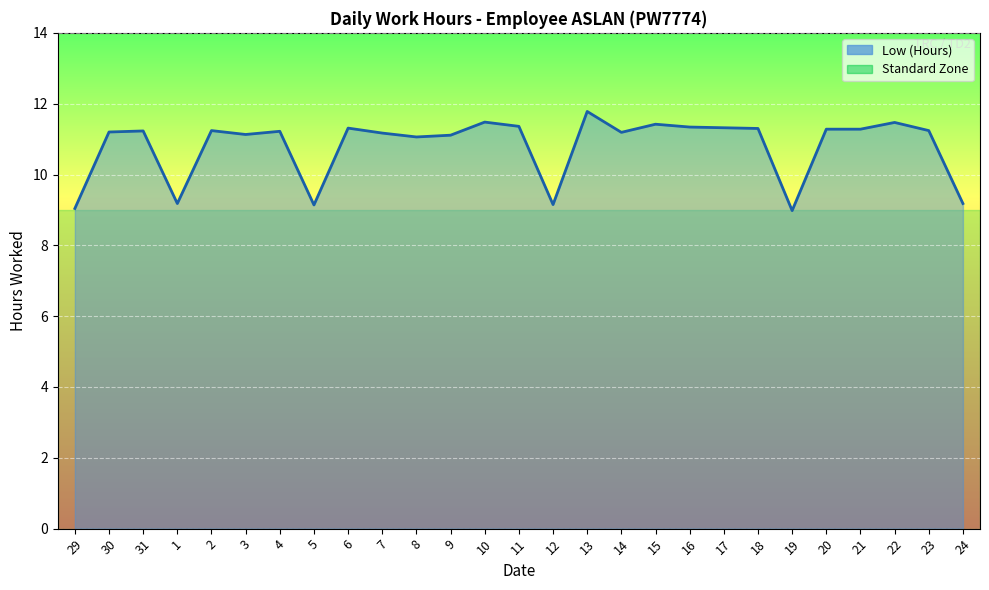

What is the ratio of the value at 16 to the value at 20?

1.0